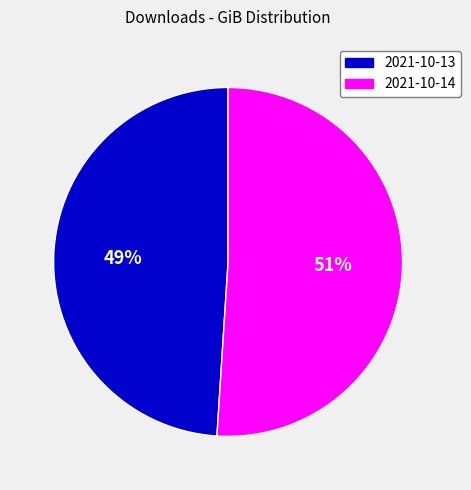

Which category accounts for the majority?

2021-10-14